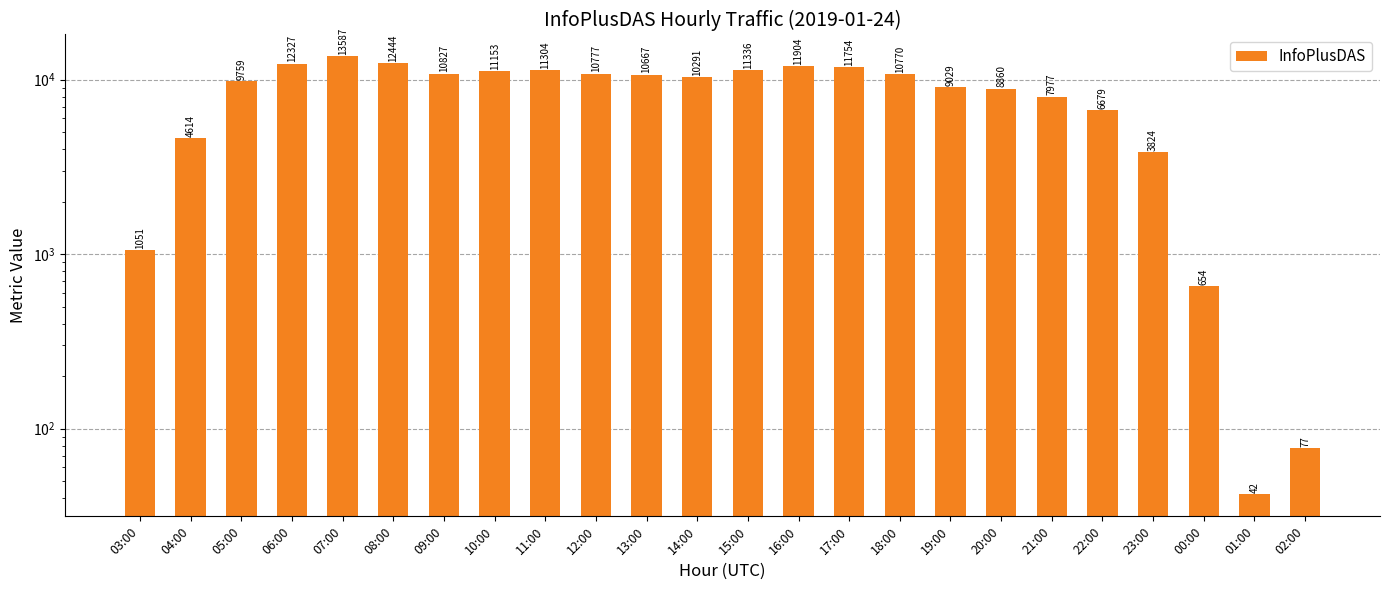

List the labels in order of value, smallest first.

01:00, 02:00, 00:00, 03:00, 23:00, 04:00, 22:00, 21:00, 20:00, 19:00, 05:00, 14:00, 13:00, 18:00, 12:00, 09:00, 10:00, 11:00, 15:00, 17:00, 16:00, 06:00, 08:00, 07:00